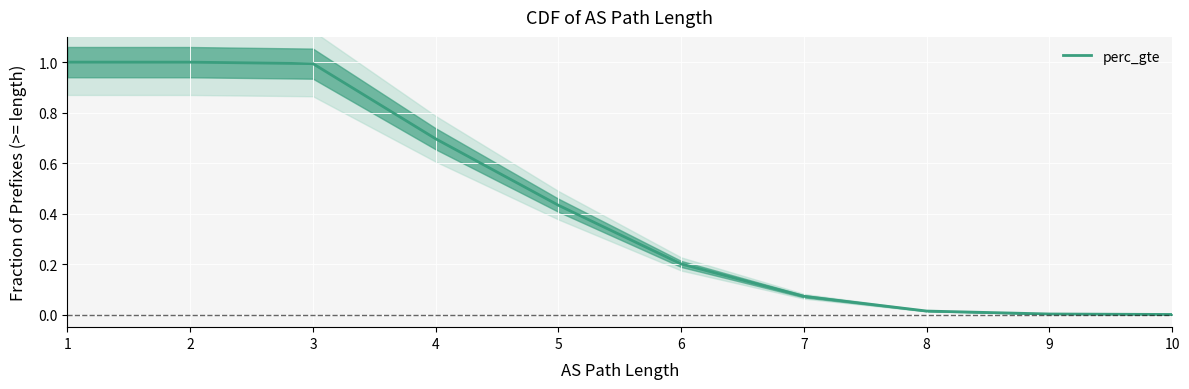

Which has a higher value, 10 or 10?

10